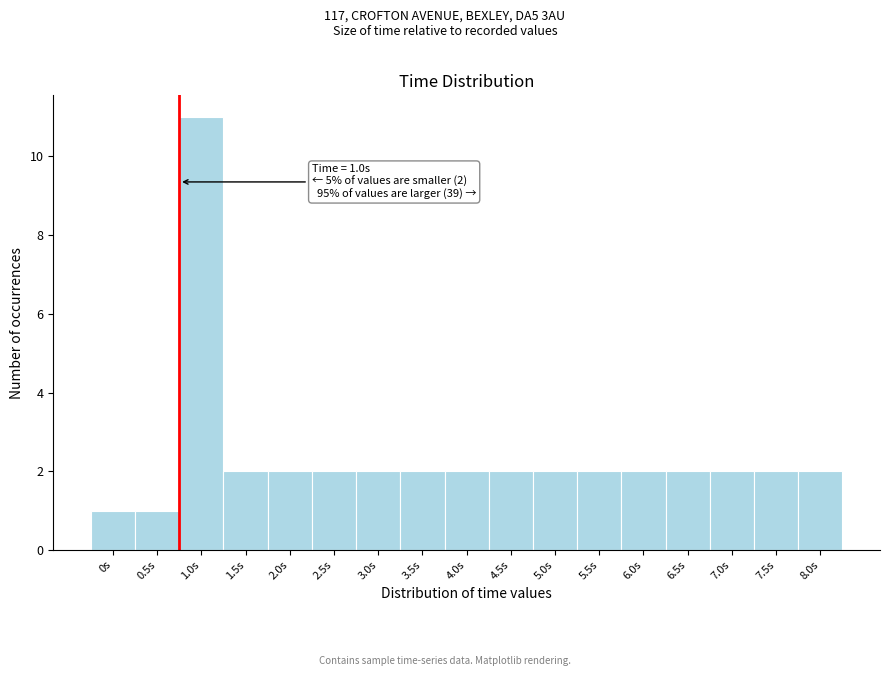

Reading left to right, what are all the values shown in this chart?

1	1	11	2	2	2	2	2	2	2	2	2	2	2	2	2	2